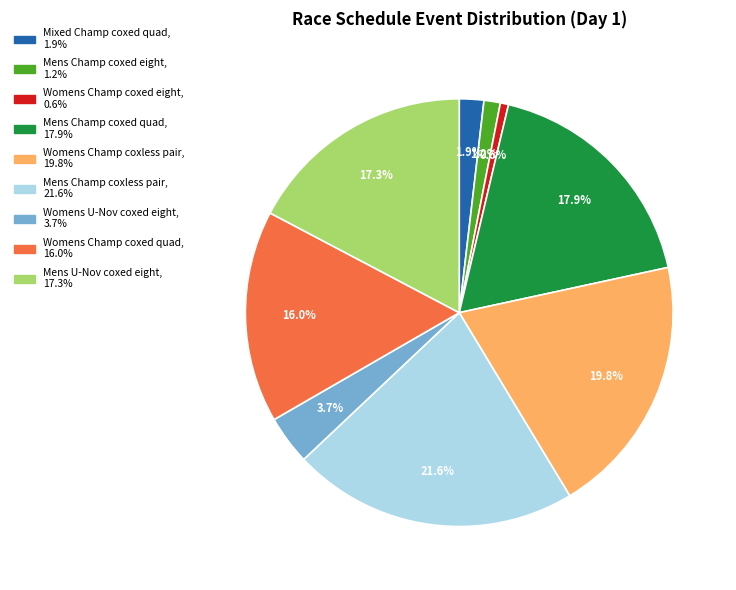

Does any single category account for the majority?

No